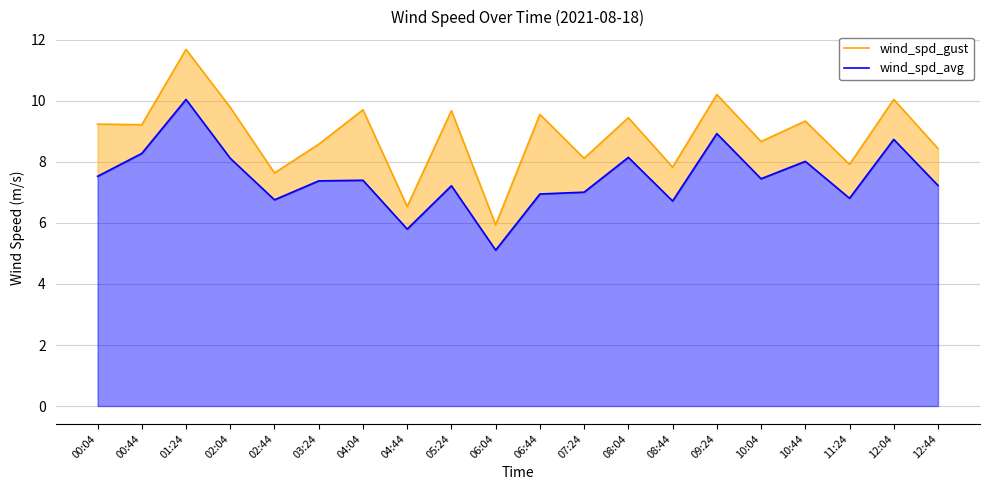

What value does the wind_spd_avg series have at 12:04?

8.7